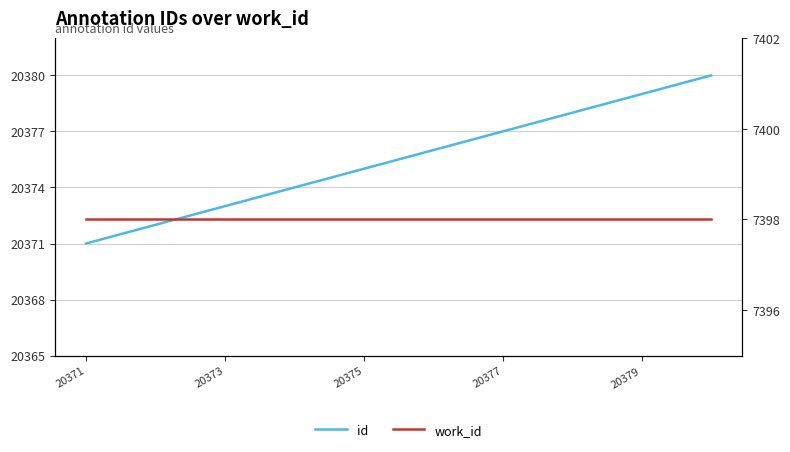

What is the greatest value displayed?

20380